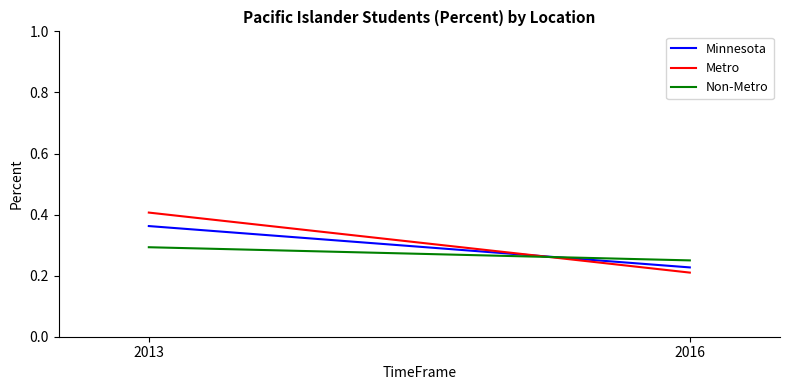

What is the value of the Minnesota point at the 2nd from the left?

0.2